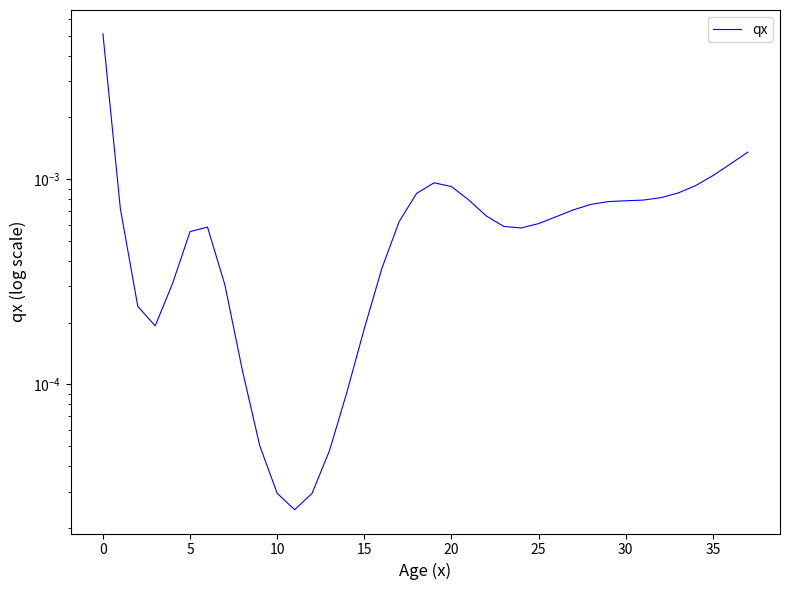

Does the chart have visible grid lines?

No